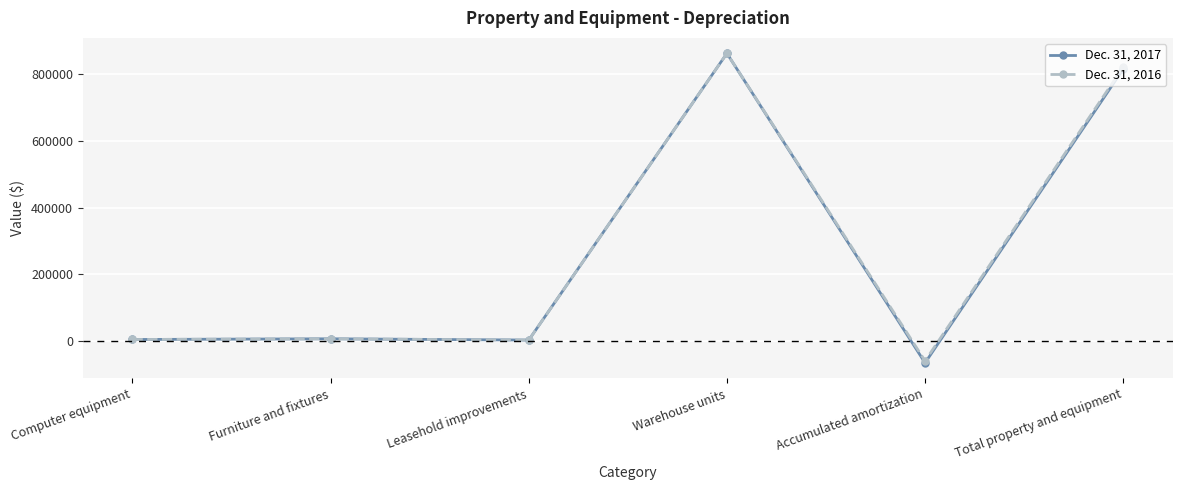

At Computer equipment, list the series in order from smallest to largest.

Dec. 31, 2017, Dec. 31, 2016